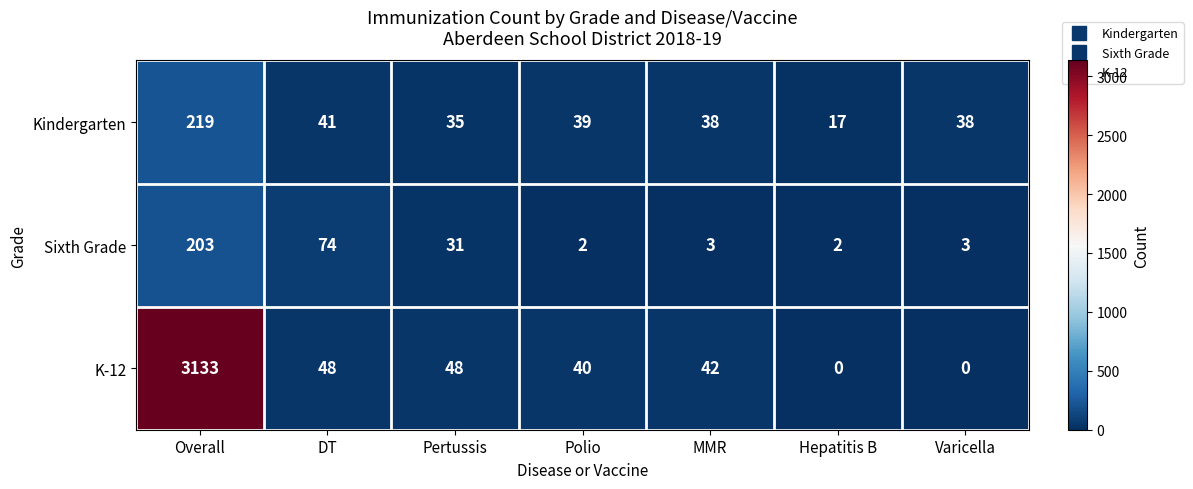

List the series in order of their peak value, highest first.

K-12, Kindergarten, Sixth Grade